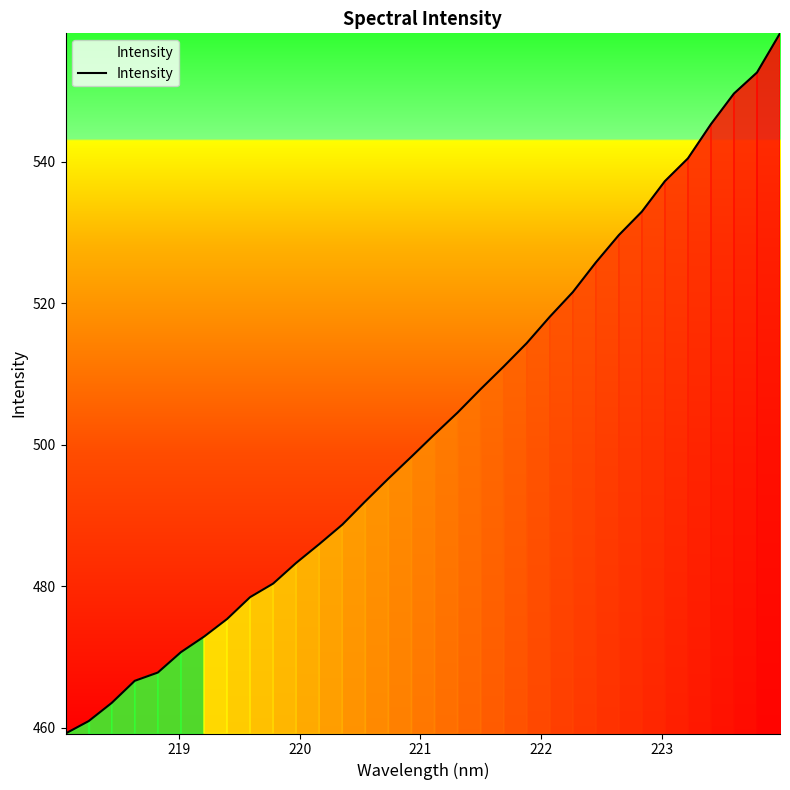

True or false: there are more than 0 points higher than both neighbors.

False